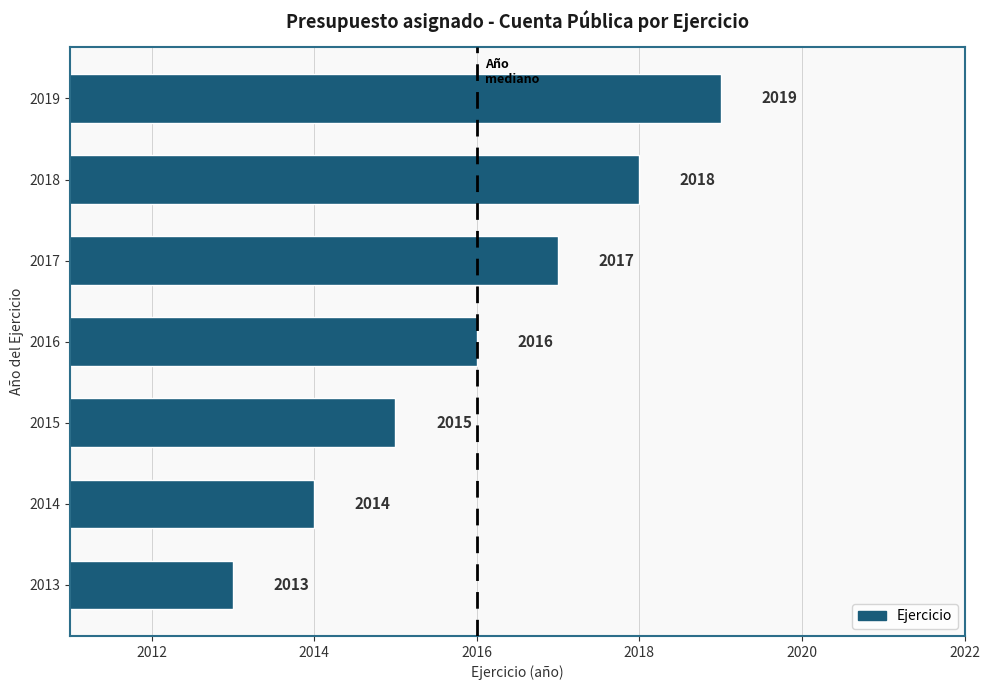

Rank the categories by value from lowest to highest.

2013, 2014, 2015, 2016, 2017, 2018, 2019